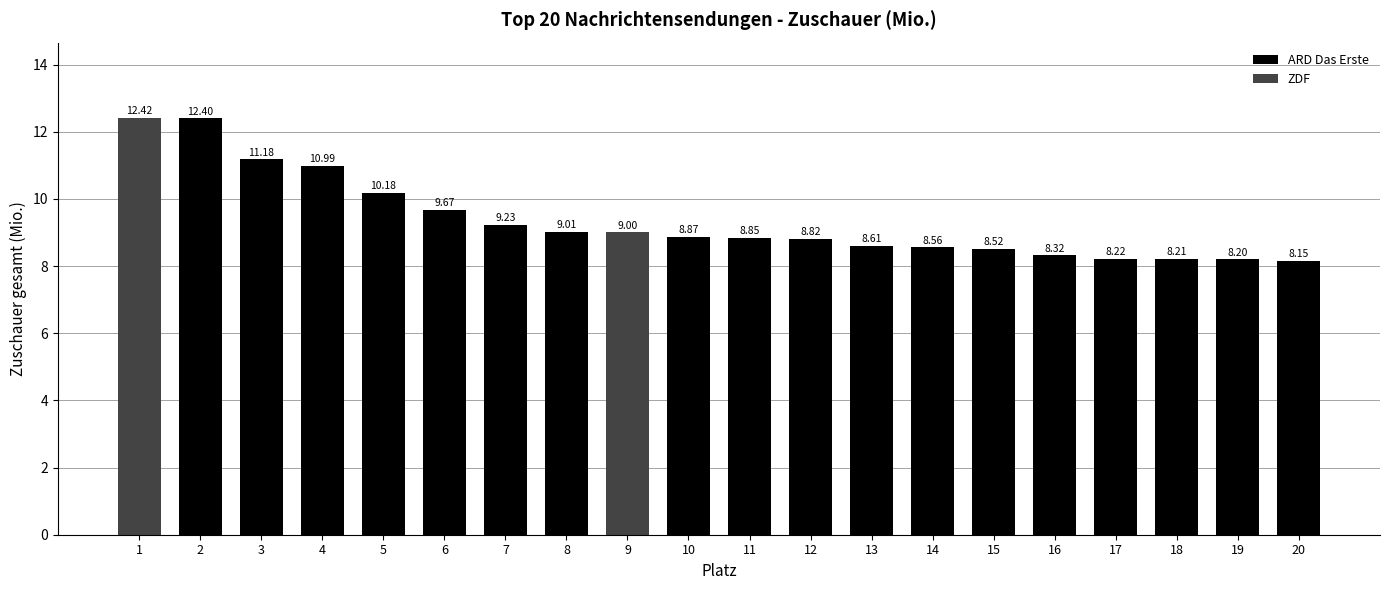

Is it true that the value at 11 is 8.9?

True